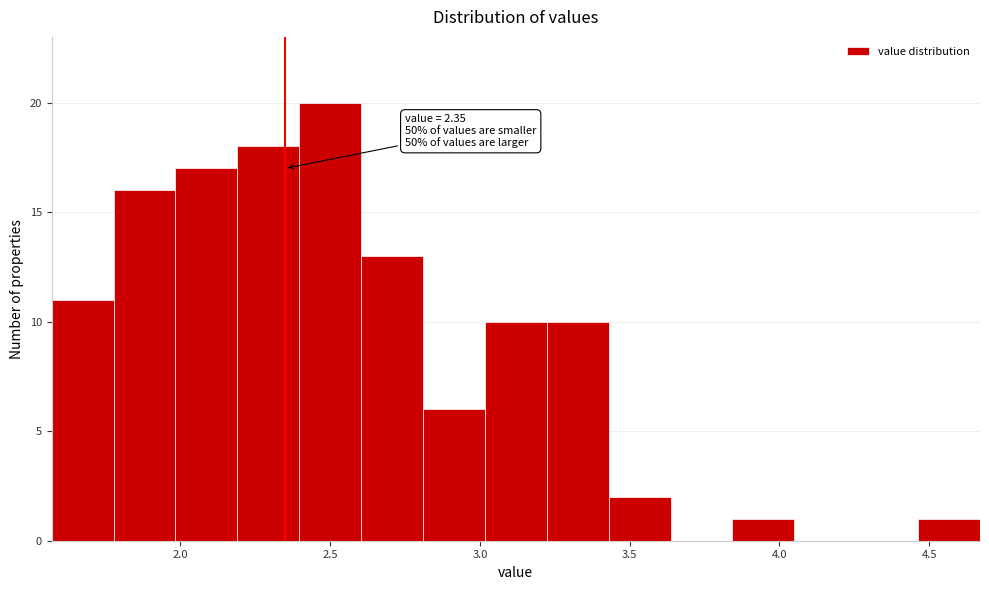

Which range on the x-axis has the tallest bar?

2.40 to 2.60